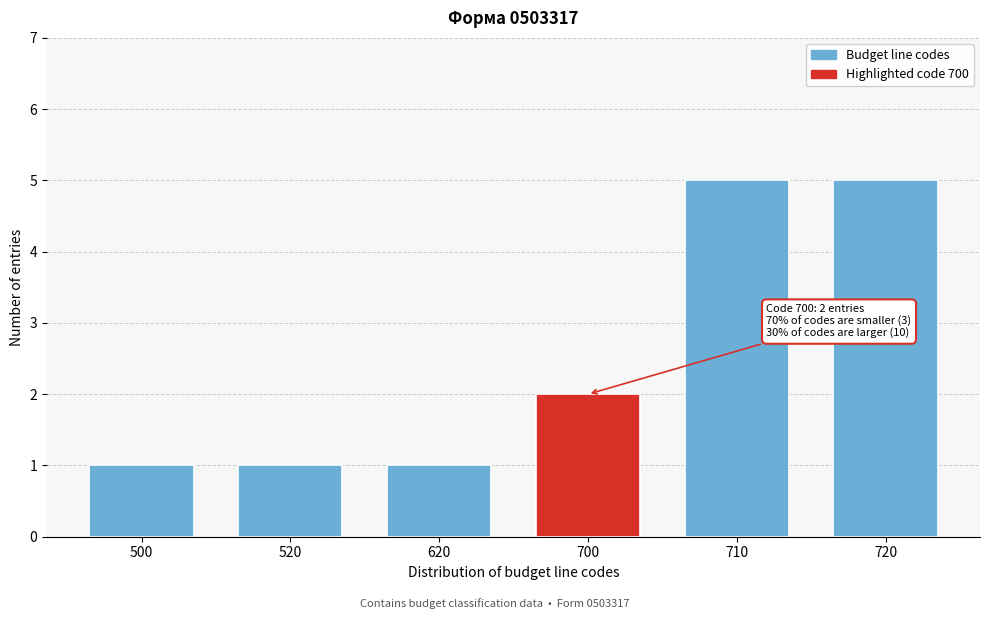

Reading left to right, extract all data points from this chart.

1	1	1	2	5	5